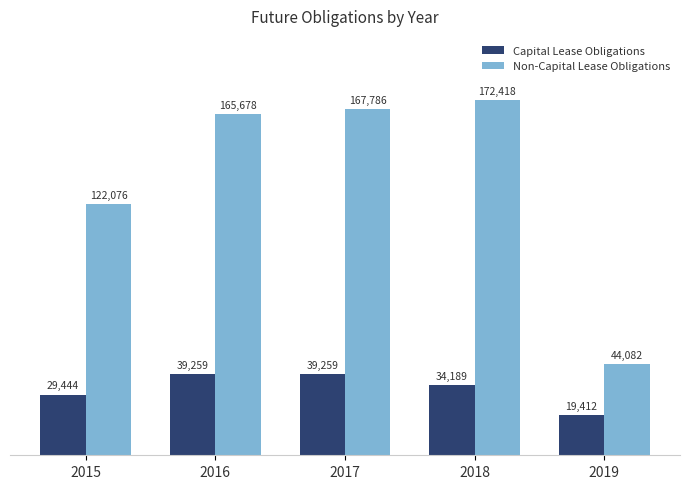

What is the smallest value displayed?

19412